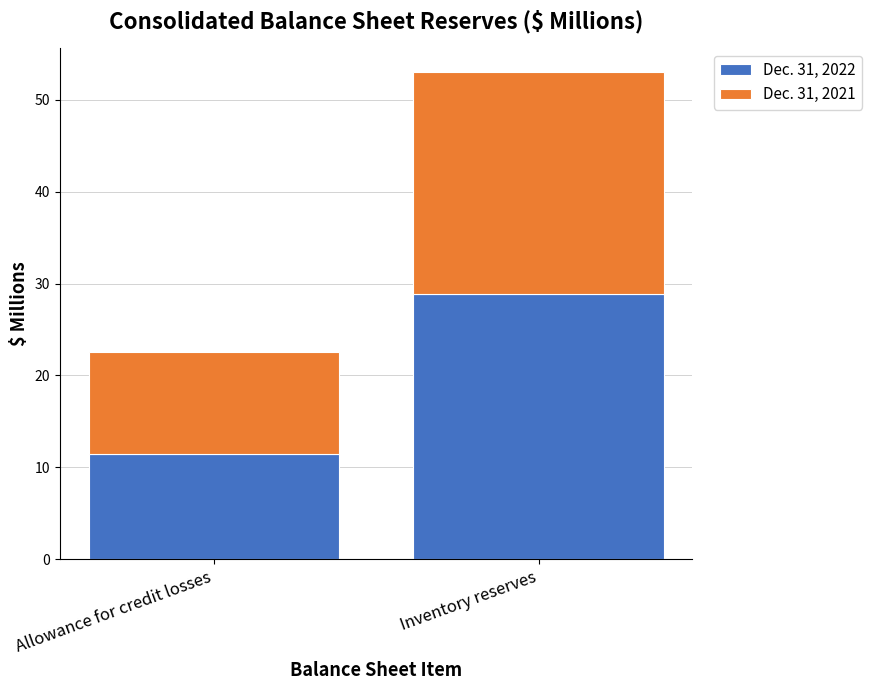

What is the maximum value for Dec. 31, 2022?

28.9